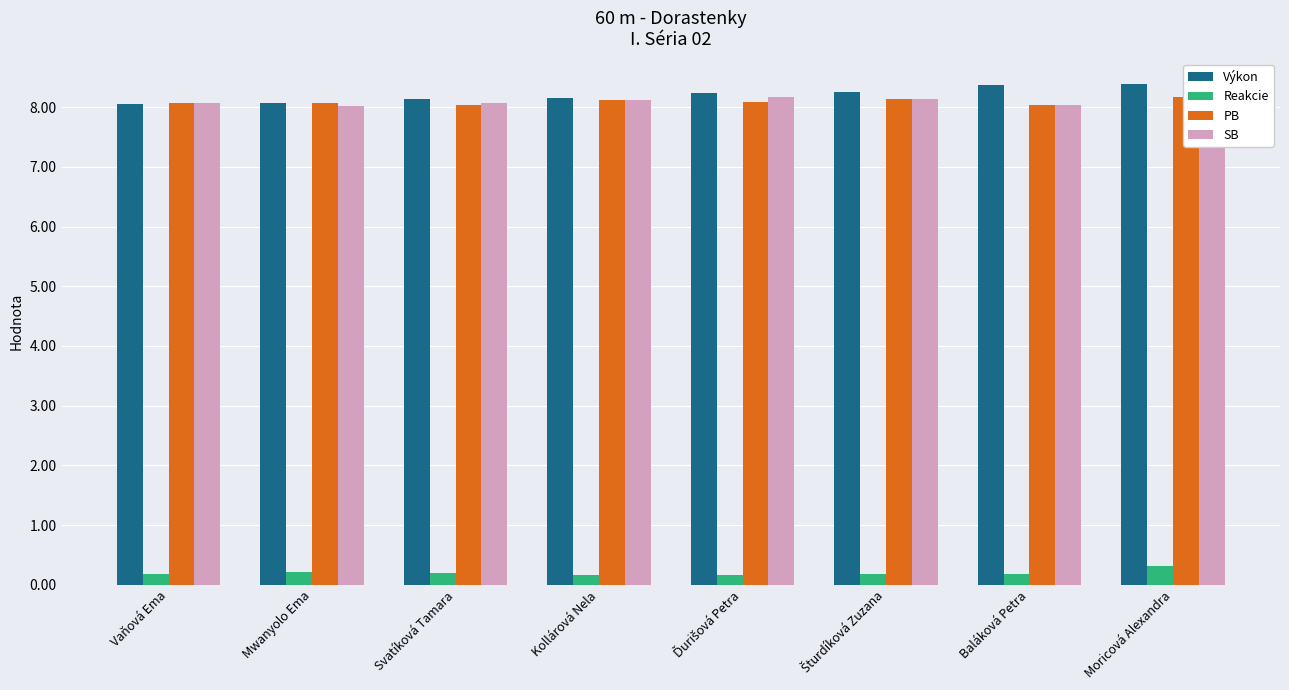

What is the spread (max minus min) of values at Svatíková Tamara?

7.9